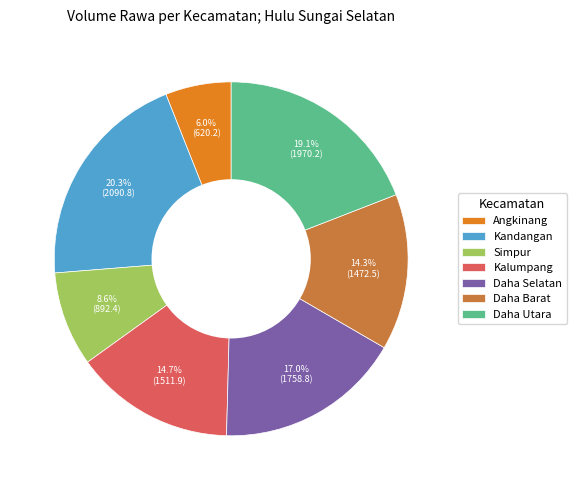

Is there a majority slice in this chart?

No